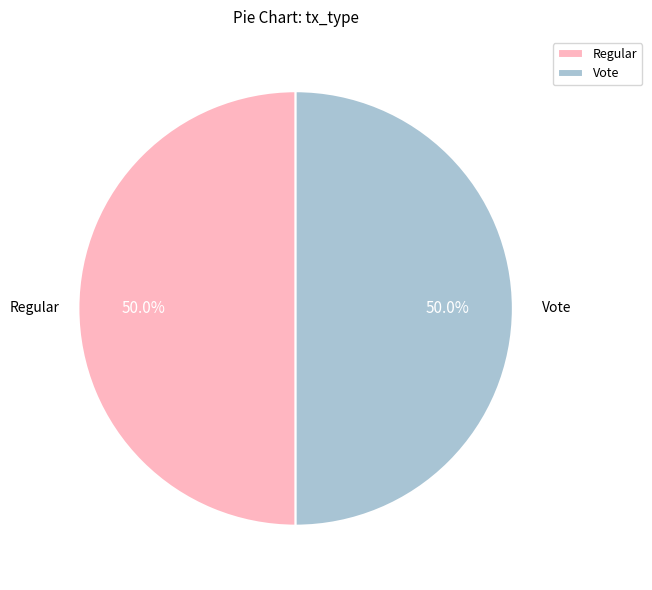

Do Regular and Vote together represent more than half of the pie?

Yes